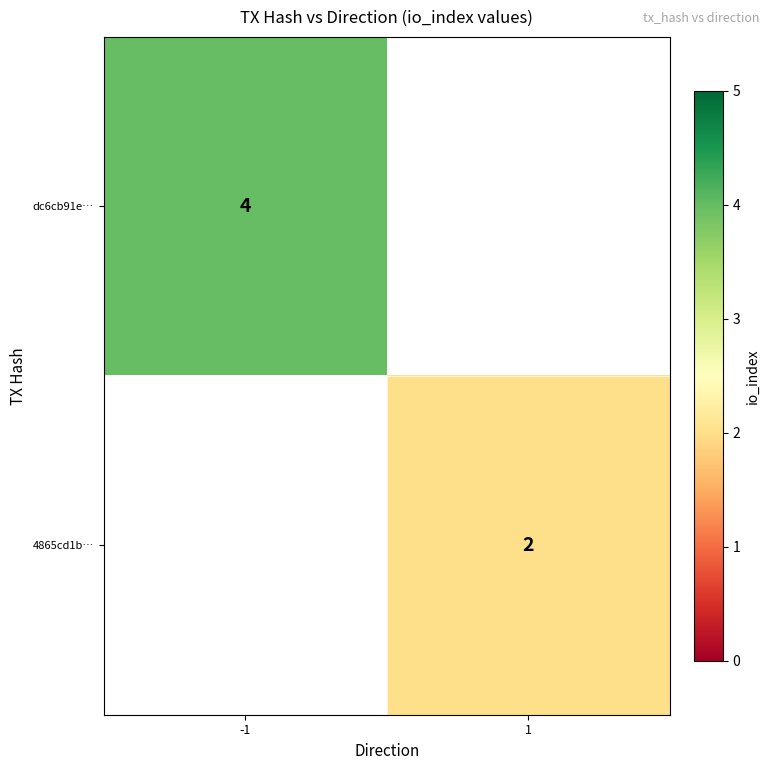

Is it true that 4865cd1b… equals 2 at 1?

True